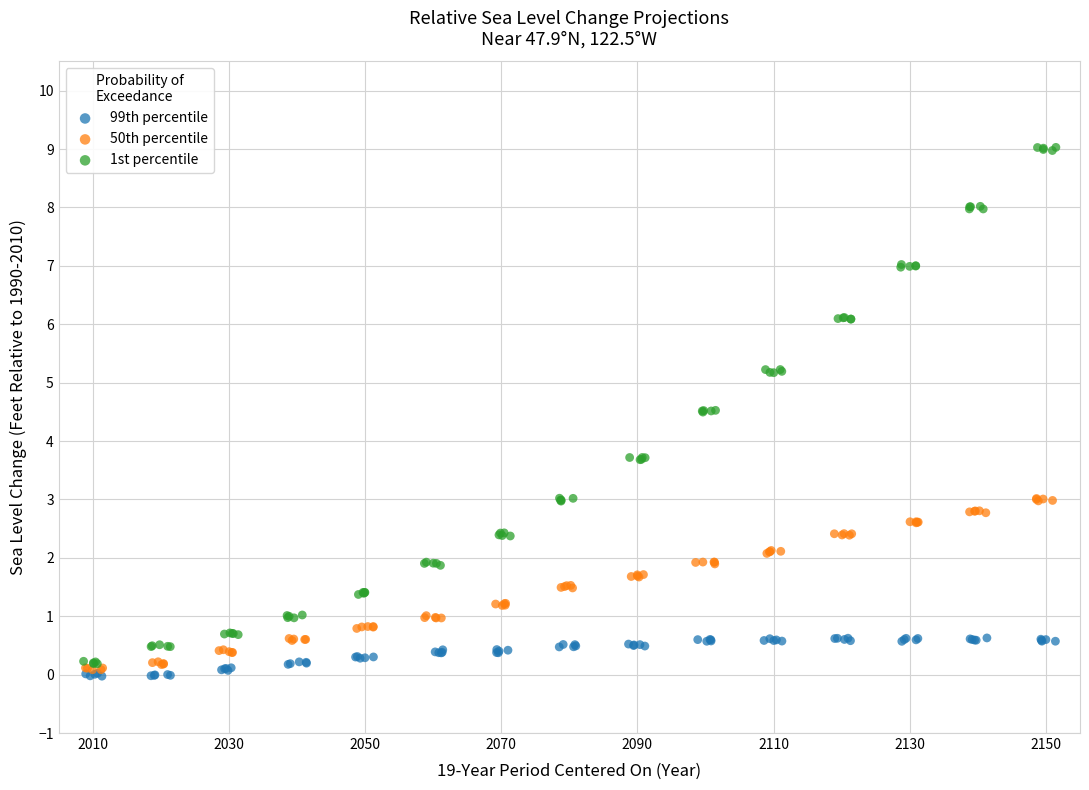

Which series has the largest Y range (max minus min)?

1st percentile